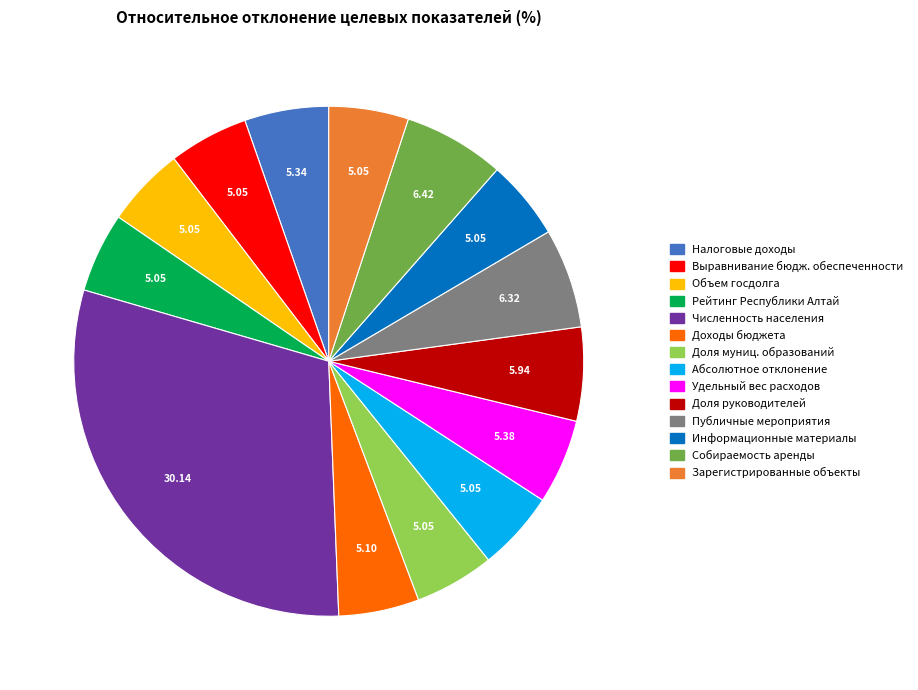

Is there a majority slice in this chart?

No